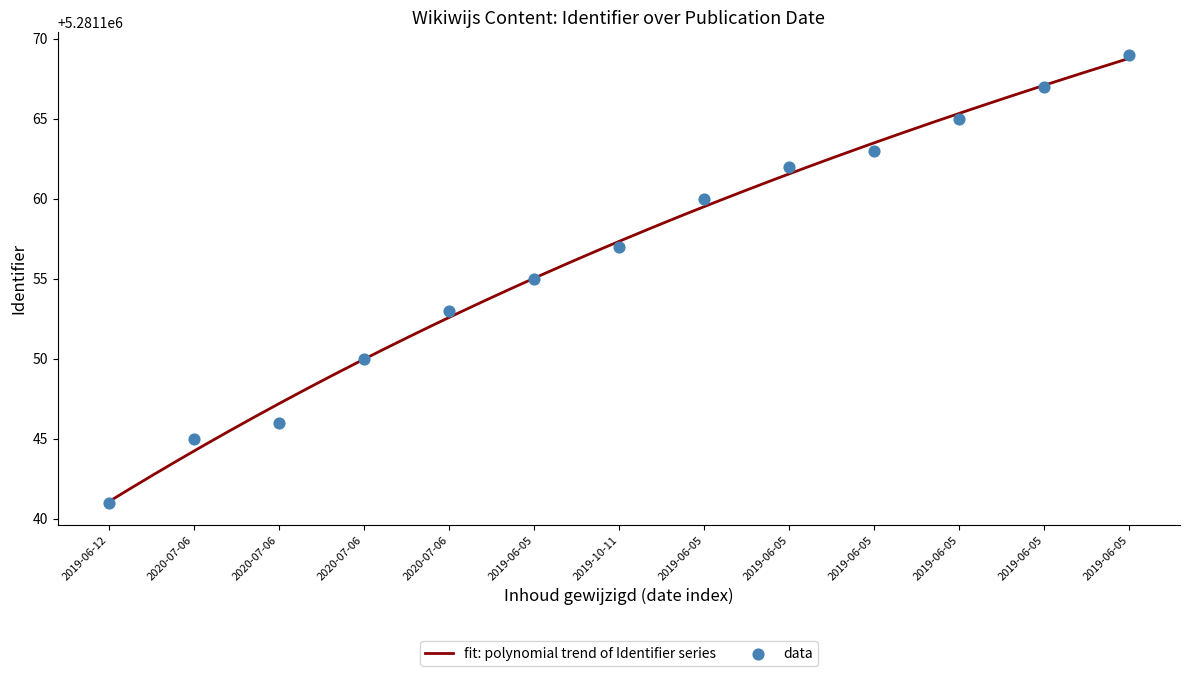

Which has a higher value, 2019-06-05 or 2020-07-06?

2019-06-05